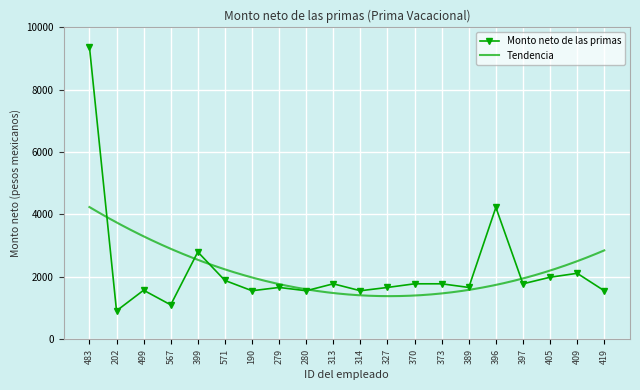

Reading left to right, extract all data points from this chart.

9375.8	914.2	1573.8	1104.9	2800.2	1887.3	1557.1	1663.0	1557.1	1779.5	1557.1	1663.0	1779.5	1779.5	1663.0	4227.5	1779.5	1990.0	2116.1	1557.1